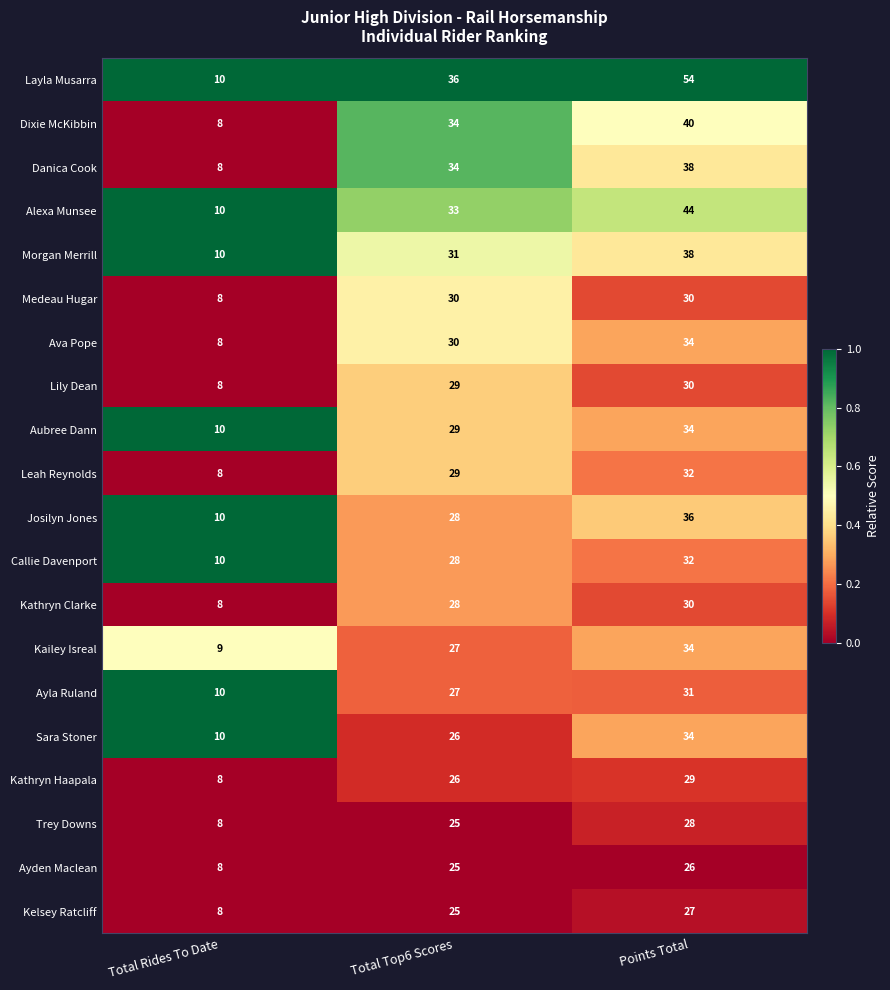

Rank the categories by Sara Stoner value from lowest to highest.

Total Rides To Date, Total Top6 Scores, Points Total